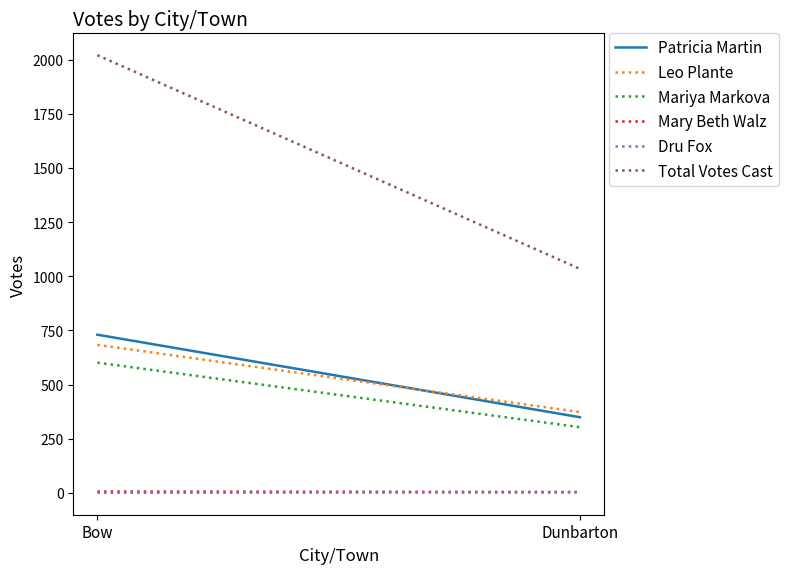

What is the label of the 2nd point from the left?

Dunbarton